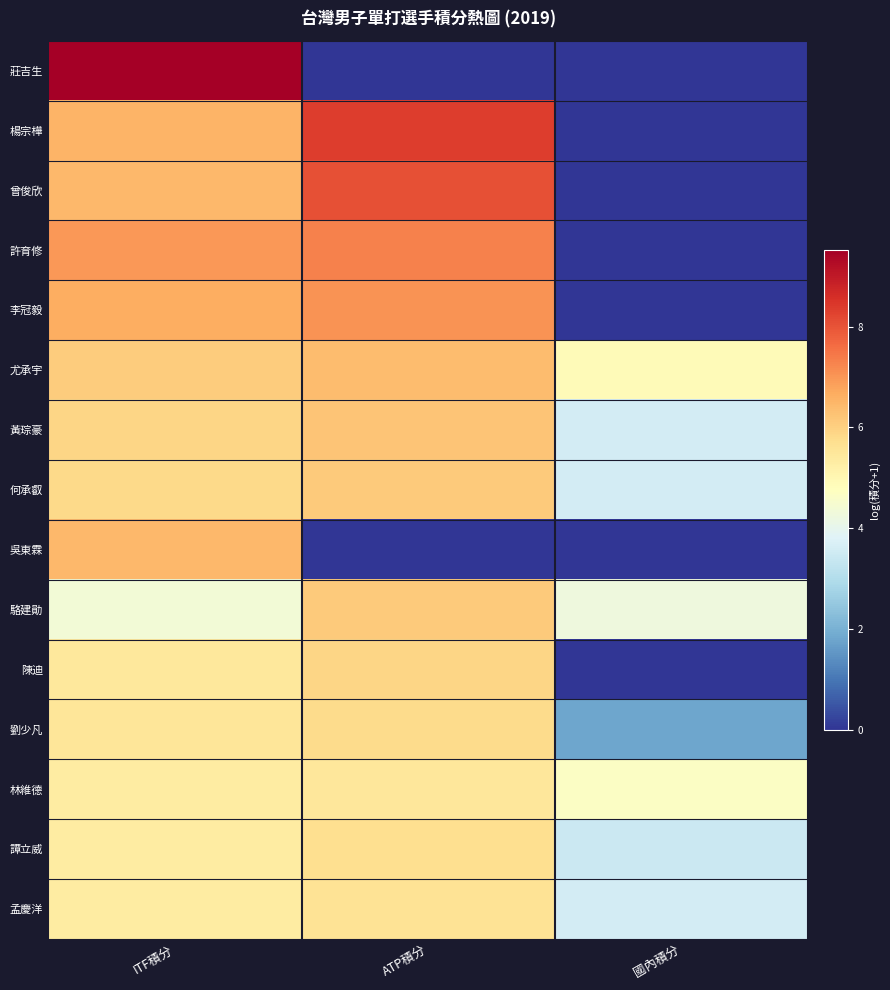

At how many categories does at least one series exceed 5?

2